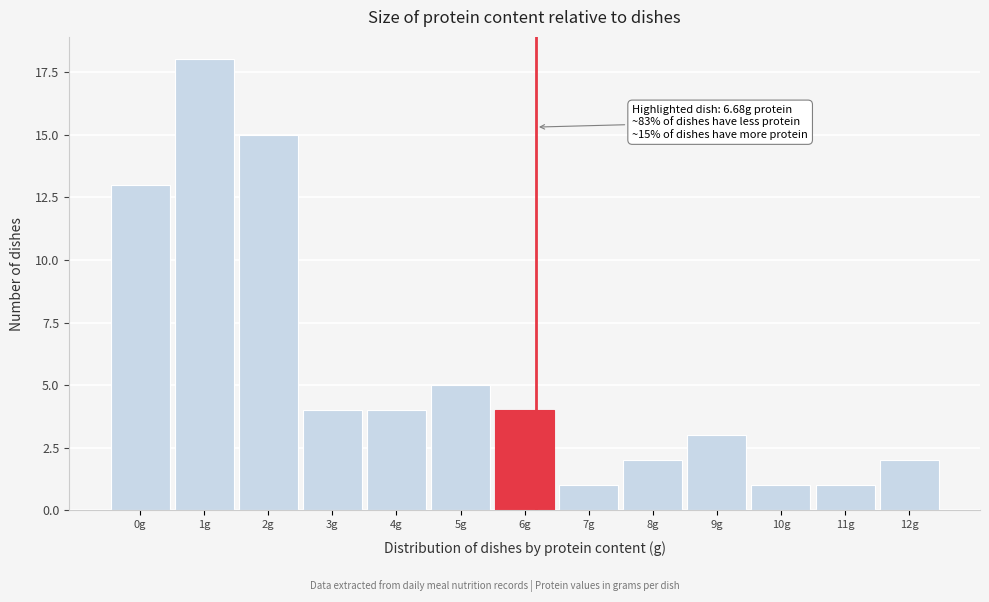

Reading left to right, transcribe all the data shown in this chart.

0g=13	1g=18	2g=15	3g=4	4g=4	5g=5	6g=4	7g=1	8g=2	9g=3	10g=1	11g=1	12g=2